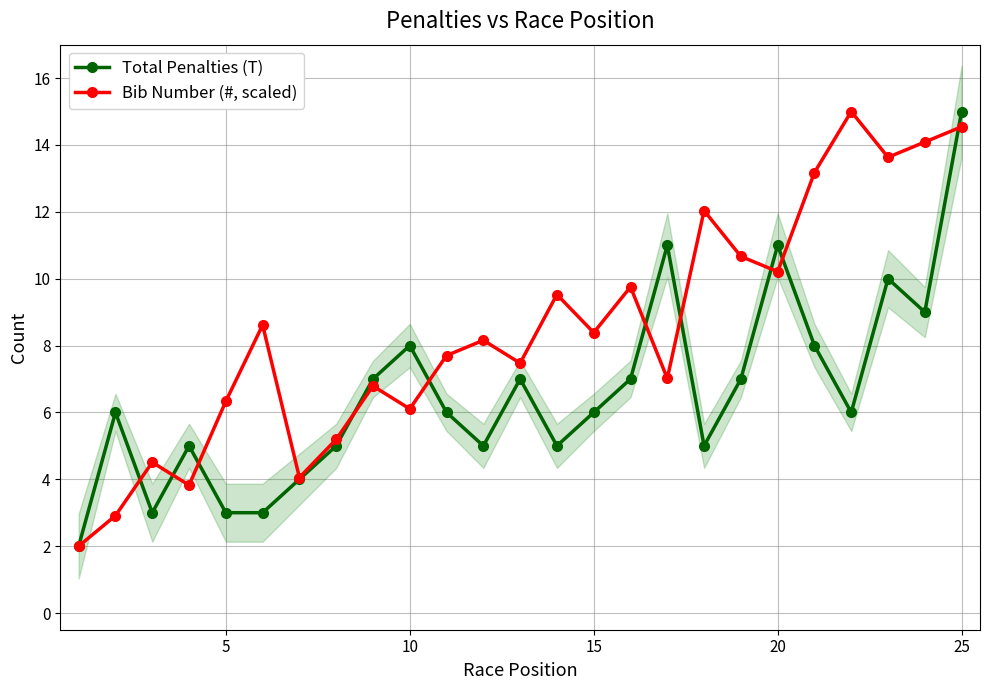

What is the minimum value shown in the chart?

2.0